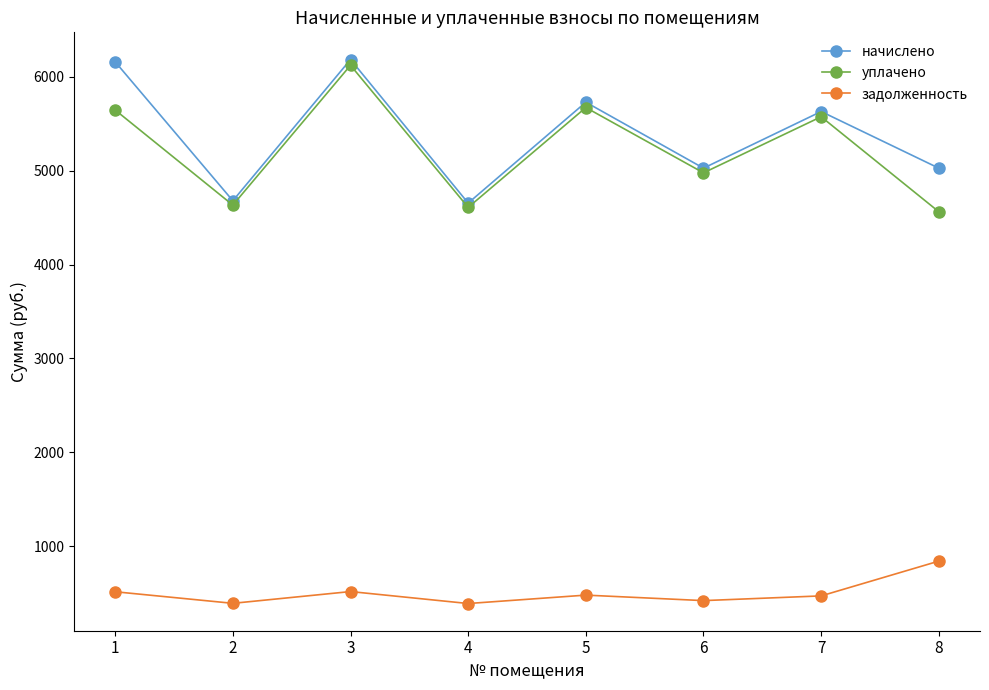

Is the value of уплачено at 3 greater than the value of задолженность at 5?

Yes